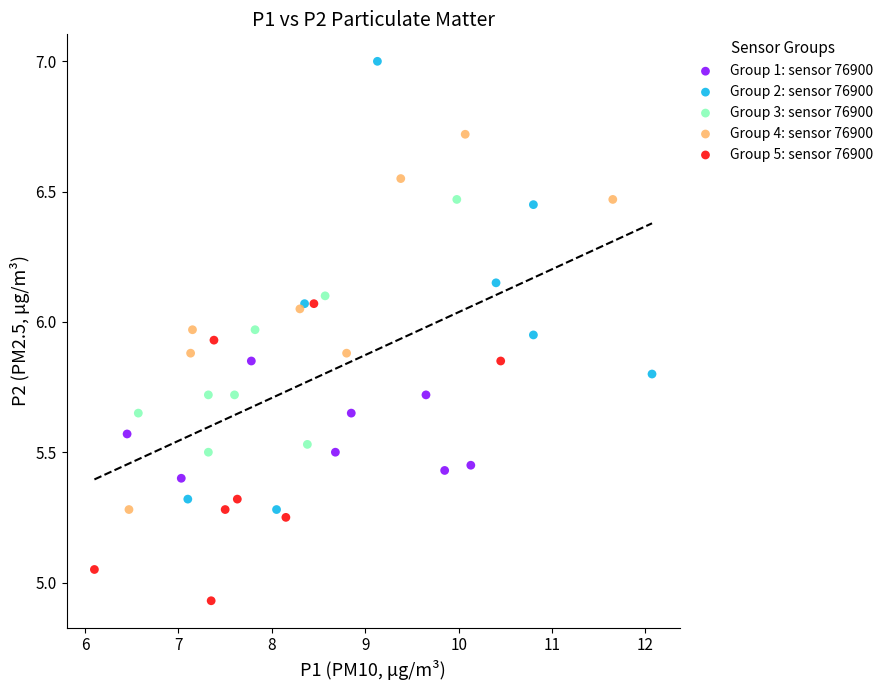

What are all the series names shown in the legend?

Group 1: sensor 76900, Group 2: sensor 76900, Group 3: sensor 76900, Group 4: sensor 76900, Group 5: sensor 76900